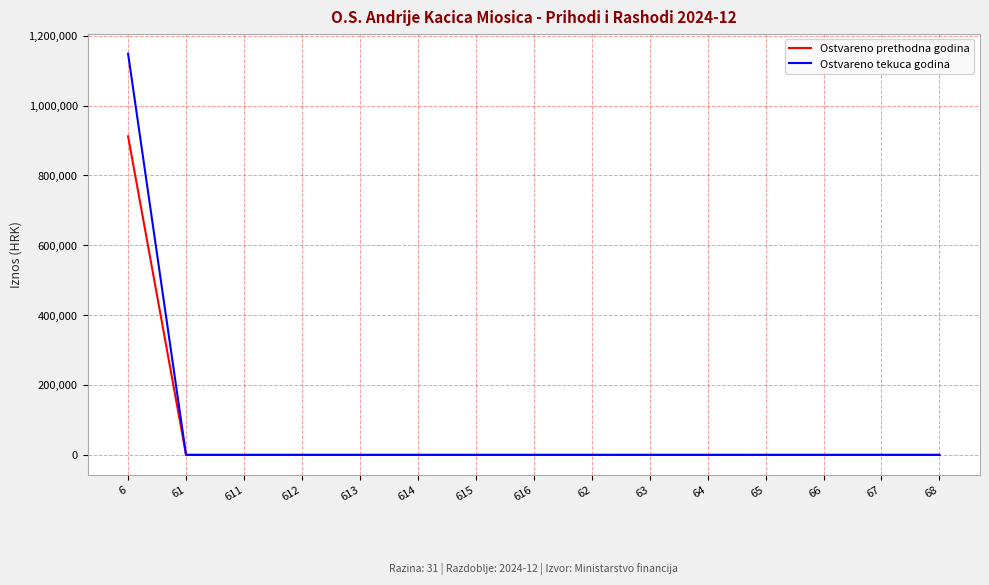

Does the chart have visible grid lines?

Yes